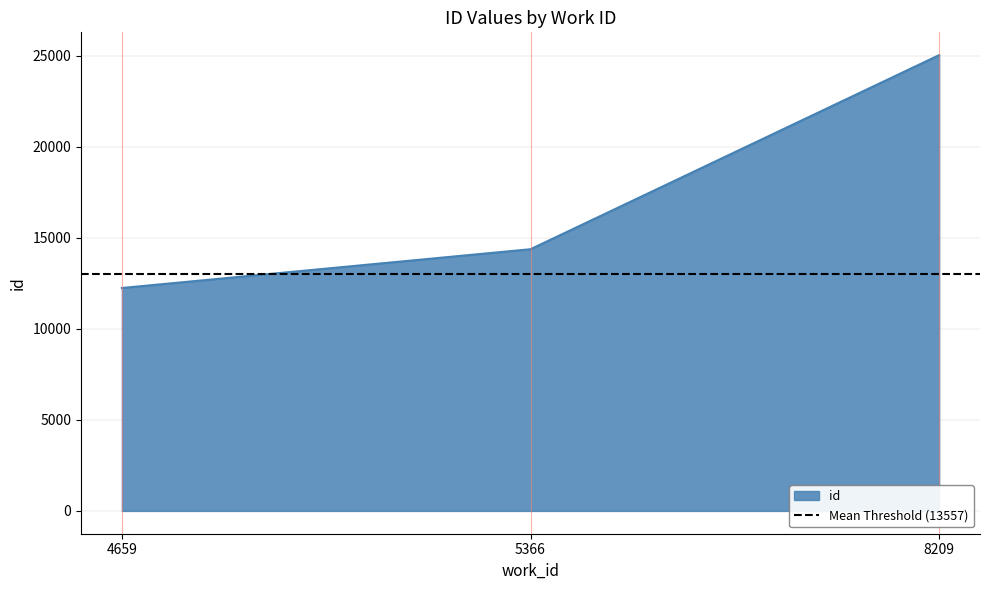

Reading left to right, extract all data points from this chart.

4659=12249	5366=14379	8209=25043